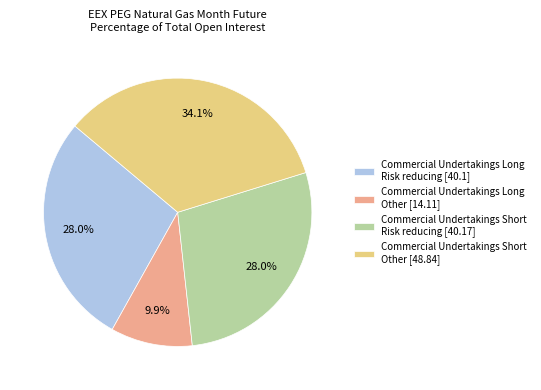

How much of the chart is everything except Commercial Undertakings Short Risk reducing [40.17]?

72.0%